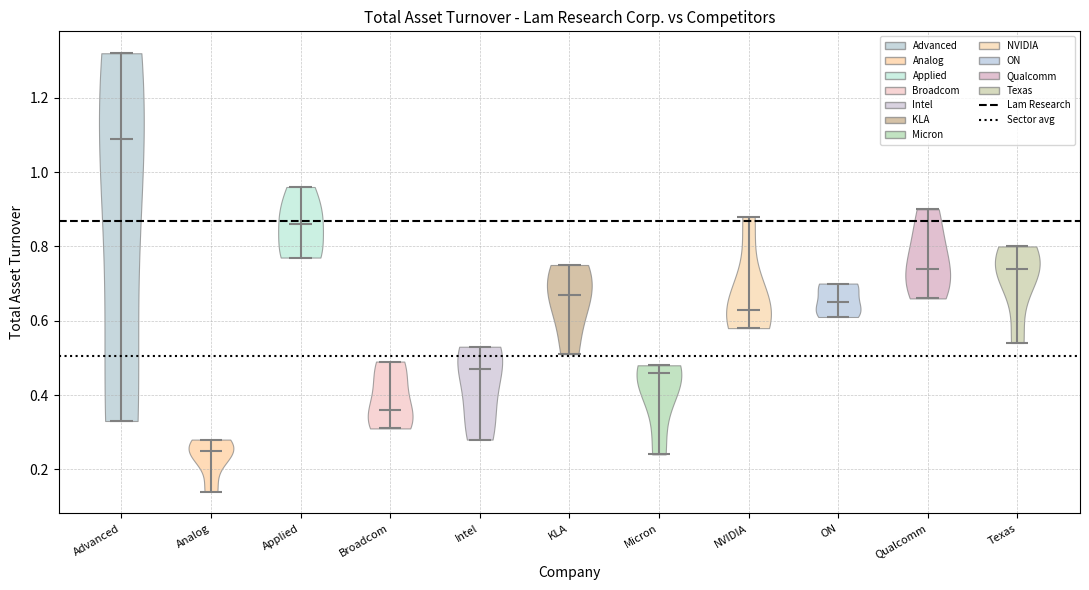

Reading left to right, read every violin against the y-axis: where its median line is, and the lowest and highest points it reaches. The values are not printed on the chart, so give them approximately, as read against the axis.

Advanced: median line 1.10, lowest point 0.34, highest point 1.32
Analog: median line 0.26, lowest point 0.14, highest point 0.28
Applied: median line 0.86, lowest point 0.78, highest point 0.96
Broadcom: median line 0.36, lowest point 0.32, highest point 0.50
Intel: median line 0.48, lowest point 0.28, highest point 0.54
KLA: median line 0.68, lowest point 0.52, highest point 0.76
Micron: median line 0.46, lowest point 0.24, highest point 0.48
NVIDIA: median line 0.64, lowest point 0.58, highest point 0.88
ON: median line 0.66, lowest point 0.62, highest point 0.70
Qualcomm: median line 0.74, lowest point 0.66, highest point 0.90
Texas: median line 0.74, lowest point 0.54, highest point 0.80